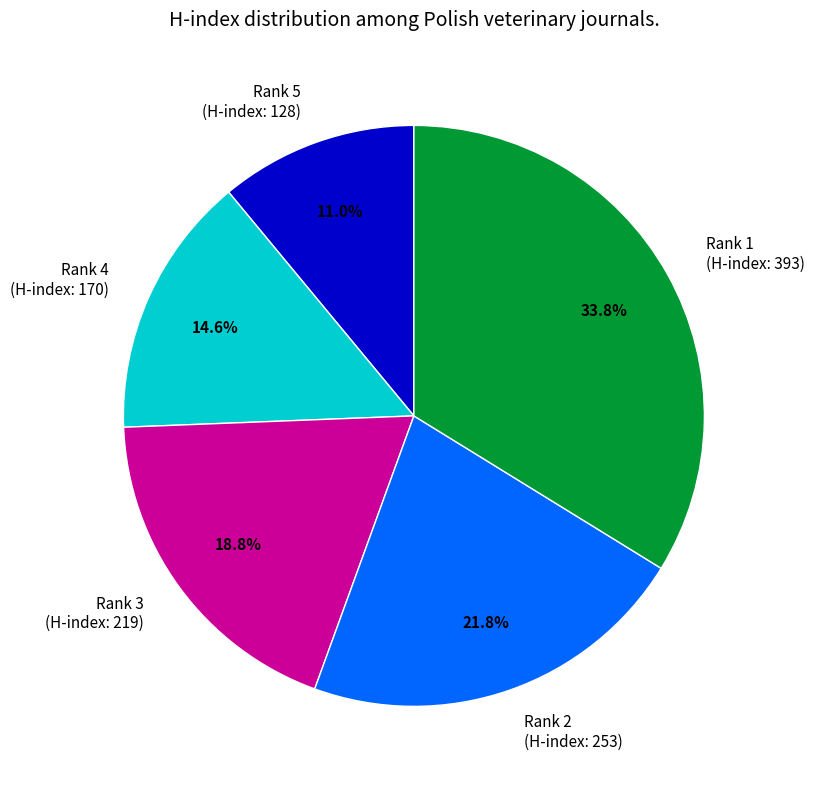

Rank the categories by value from lowest to highest.

Rank 5 (H-index: 128), Rank 4 (H-index: 170), Rank 3 (H-index: 219), Rank 2 (H-index: 253), Rank 1 (H-index: 393)